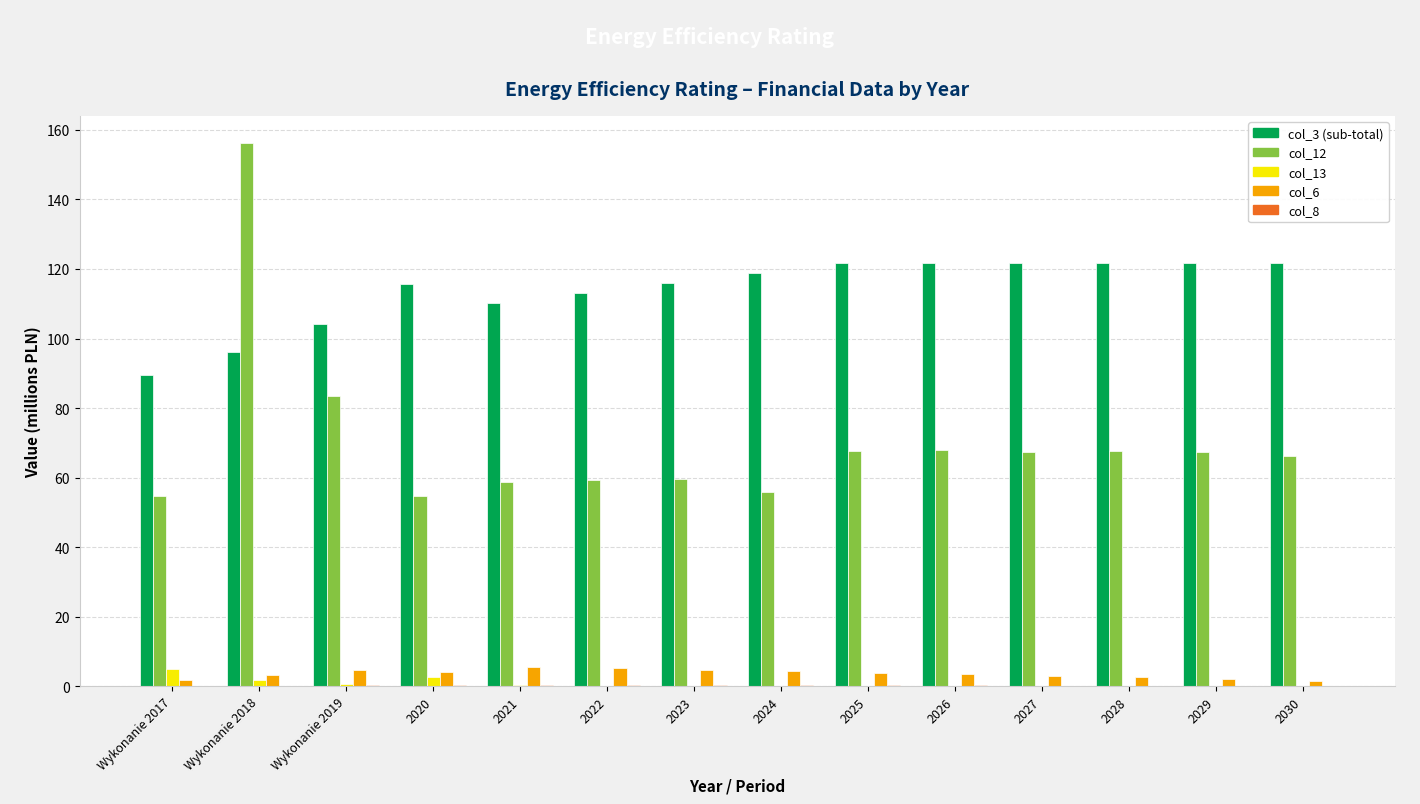

At which category is the sum across all series the highest?

Wykonanie 2018